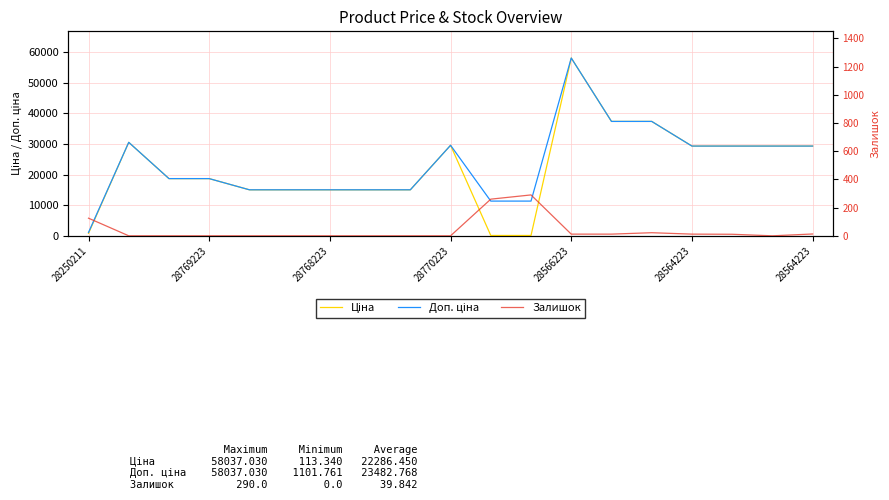

Reading left to right, extract all data points from this chart.

Ціна: 813.0	30512.3	18671.5	18671.5	15019.2	15019.2	15019.2	15019.2	15019.2	29548.9	113.3	113.3	58037.0	37343.0	37343.0	29294.9	29294.9	29294.9	29294.9
Доп. ціна: 1101.8	30512.3	18671.5	18671.5	15019.2	15019.2	15019.2	15019.2	15019.2	29548.9	11334.0	11334.0	58037.0	37343.0	37343.0	29294.9	29294.9	29294.9	29294.9
Залишок: 125.0	0.0	0.0	0.0	0.0	0.0	0.0	0.0	0.0	0.0	260.0	290.0	12.0	12.0	22.0	12.0	11.0	0.0	13.0